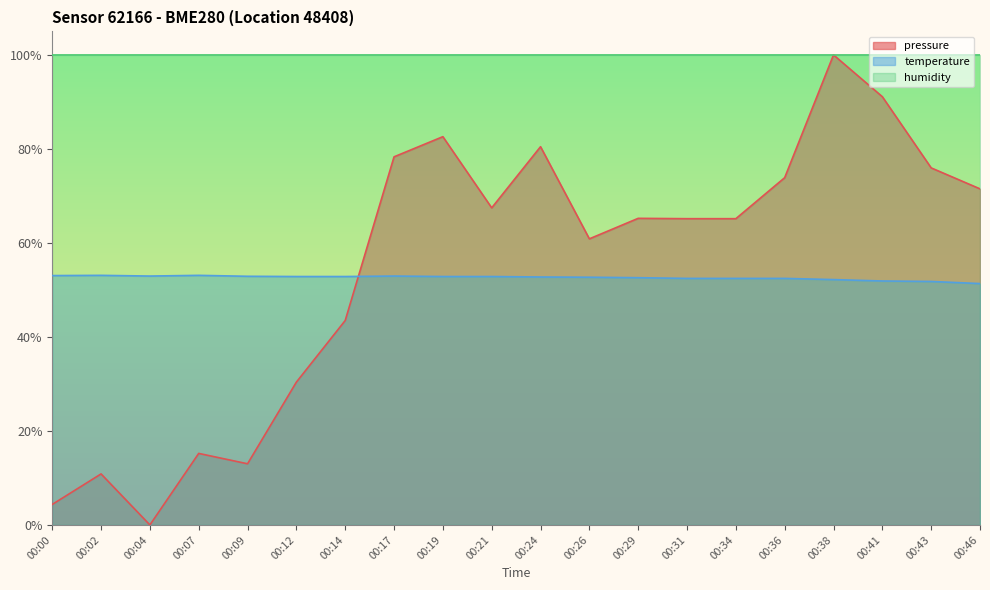

True or false: temperature has more than 0 interior local peaks.

True